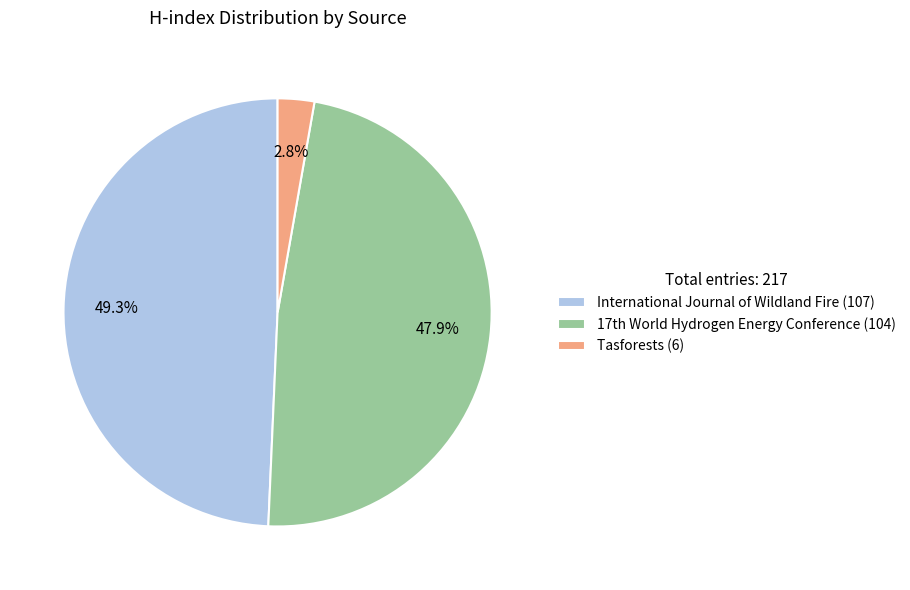

How much of the chart is everything except International Journal of Wildland Fire (107)?

50.7%